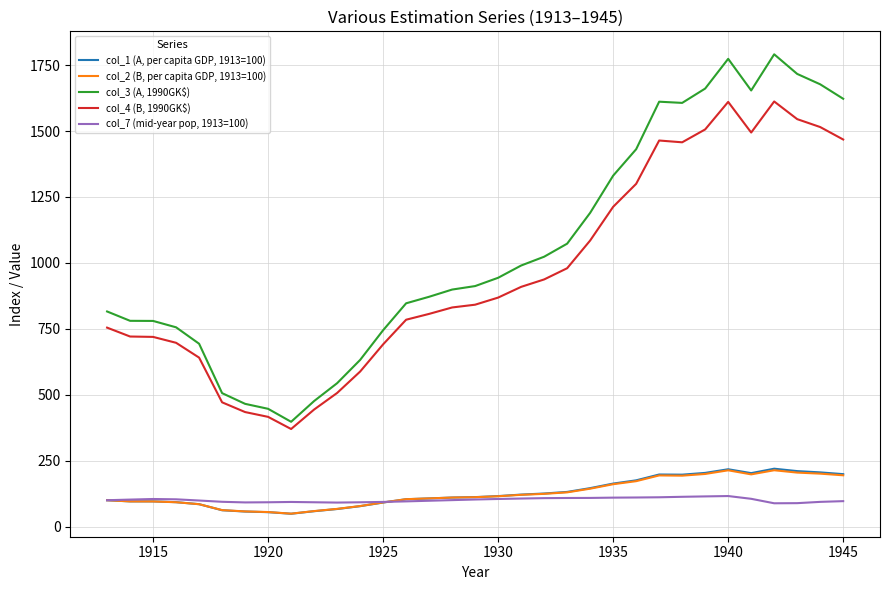

What is the minimum value for col_4 (B, 1990GK$)?

370.0